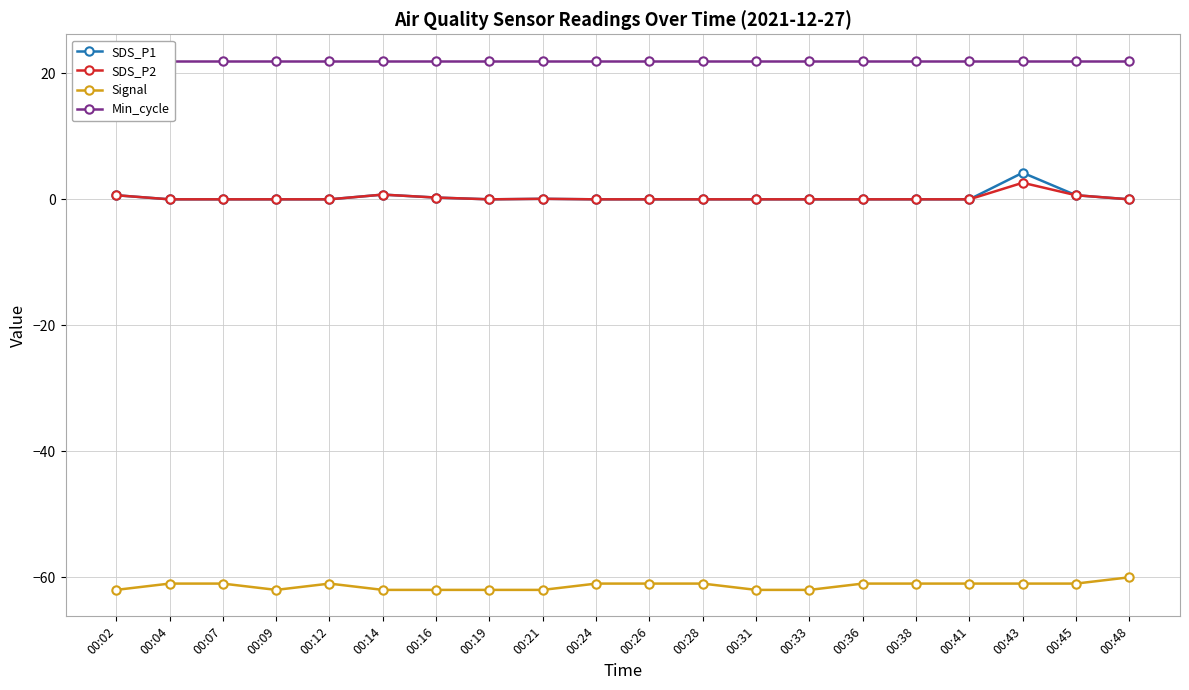

Which category has the lowest value in the Min_cycle series?

00:02